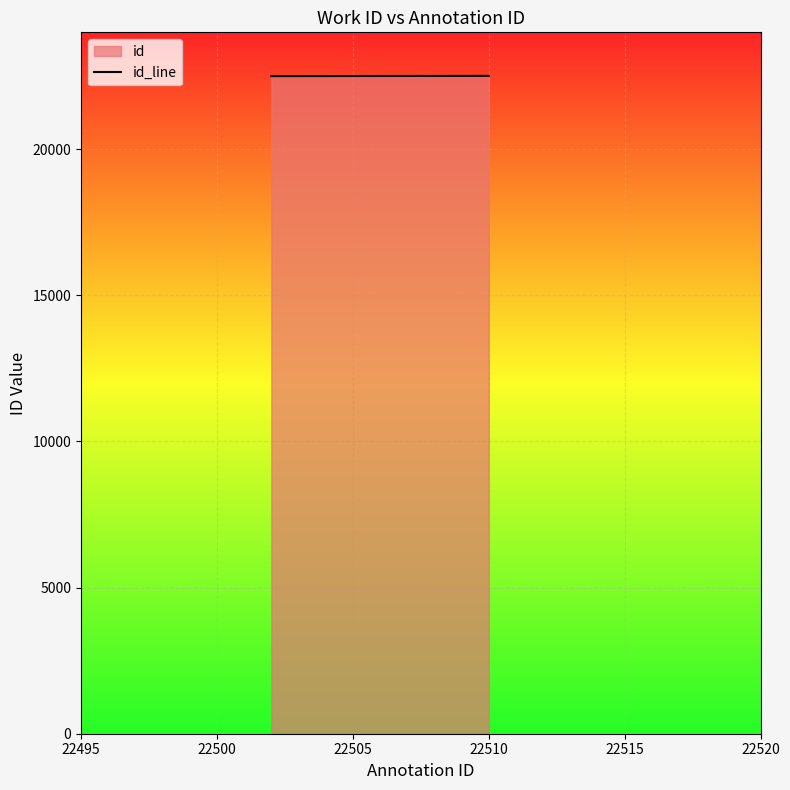

What is the greatest value displayed?

22510